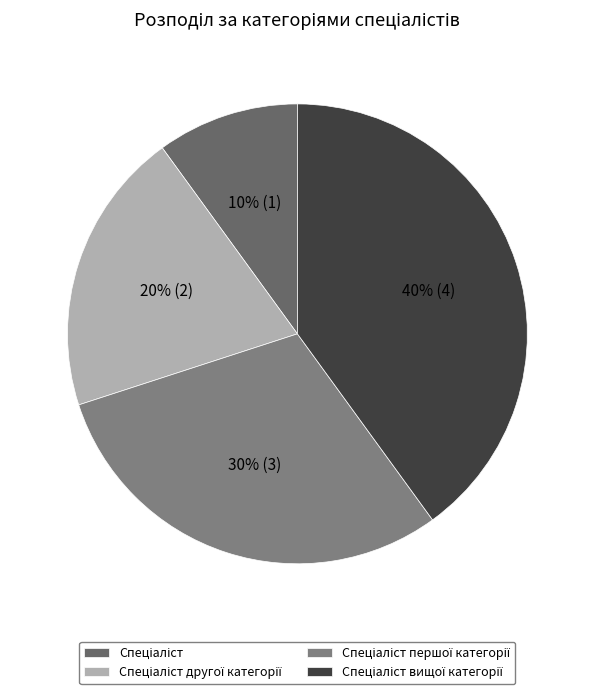

Count the number of slices in the pie.

4